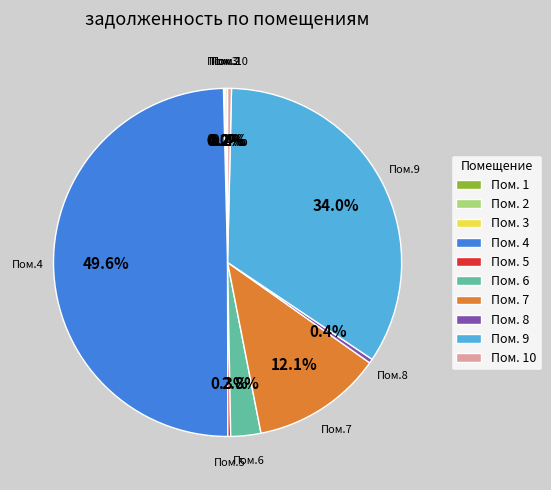

Which category has the biggest portion of the pie?

Пом. 4